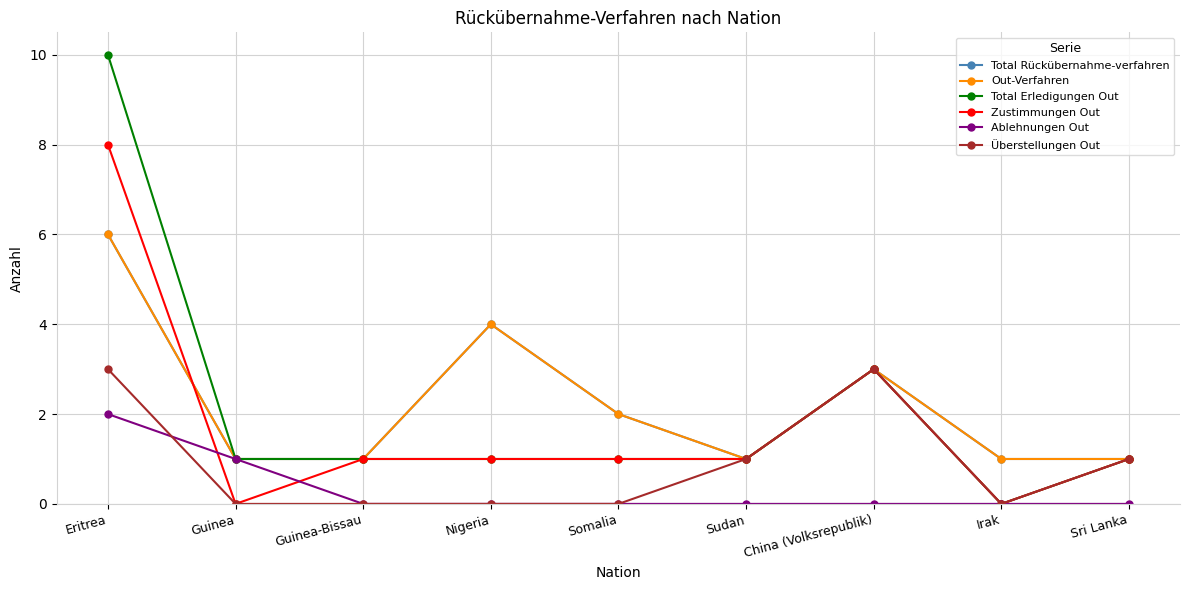

What is the label of the 2nd point from the left?

Guinea